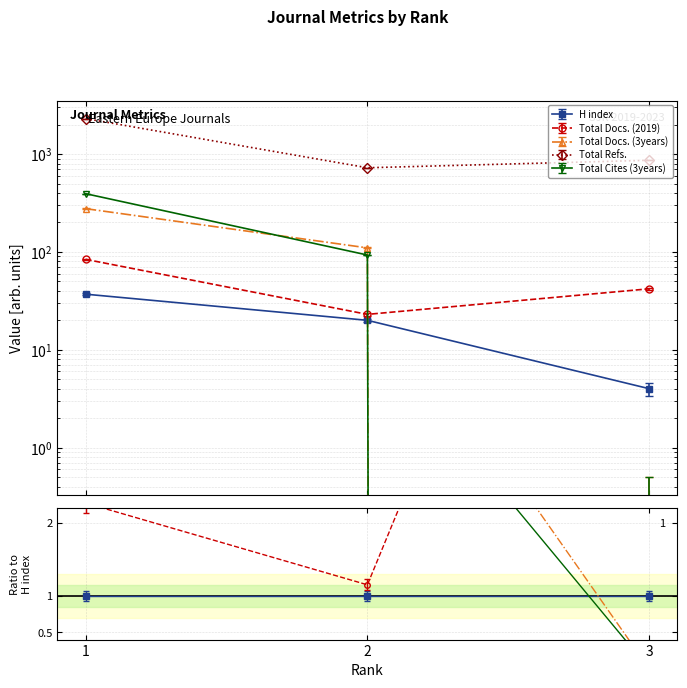

At 2, list the series in order from largest to smallest.

Total Refs., Total Docs. (3years), Total Cites (3years), Total Docs. (2019), H index